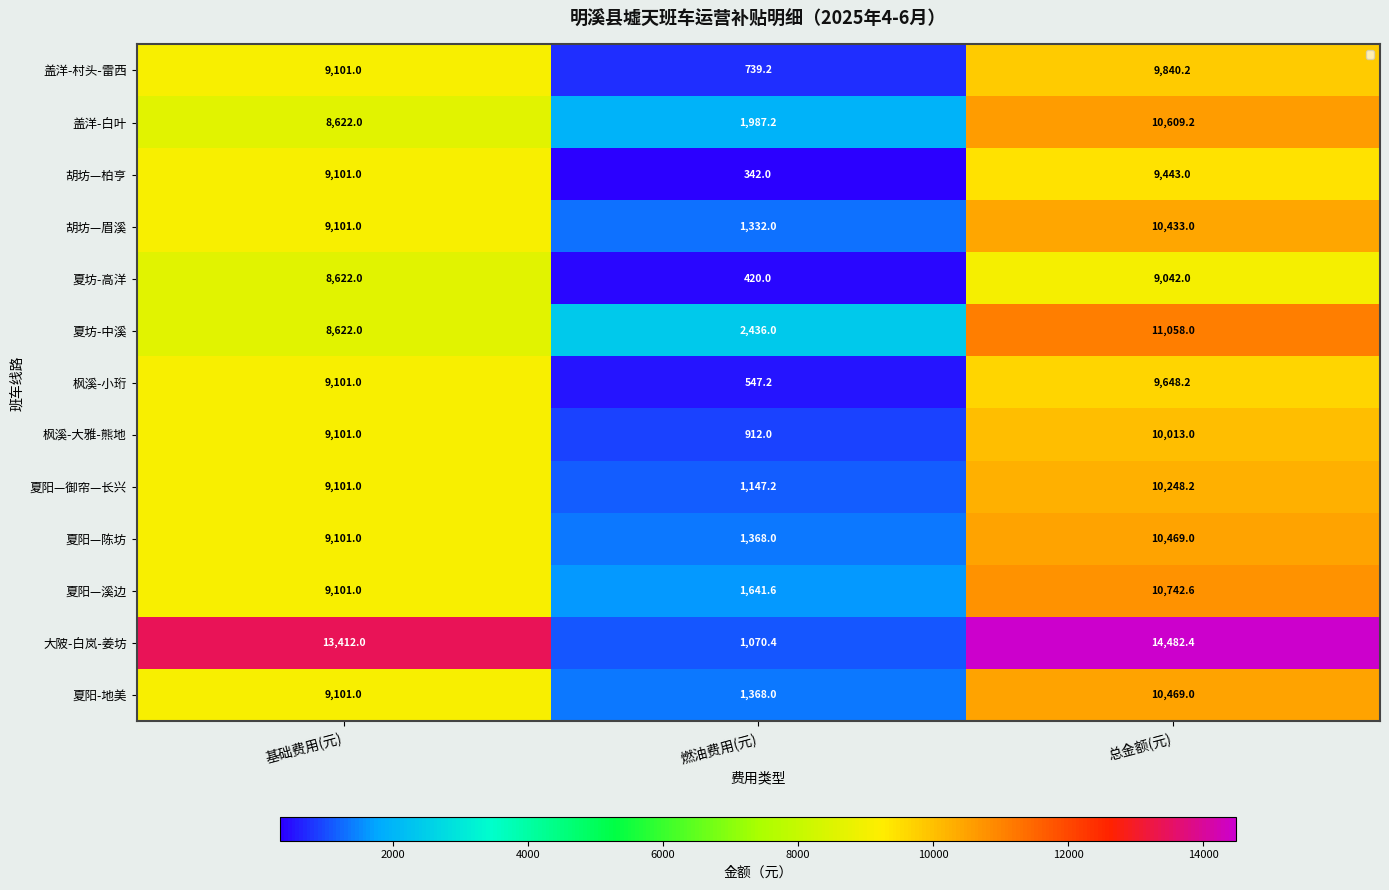

What is the greatest value displayed?

14482.4